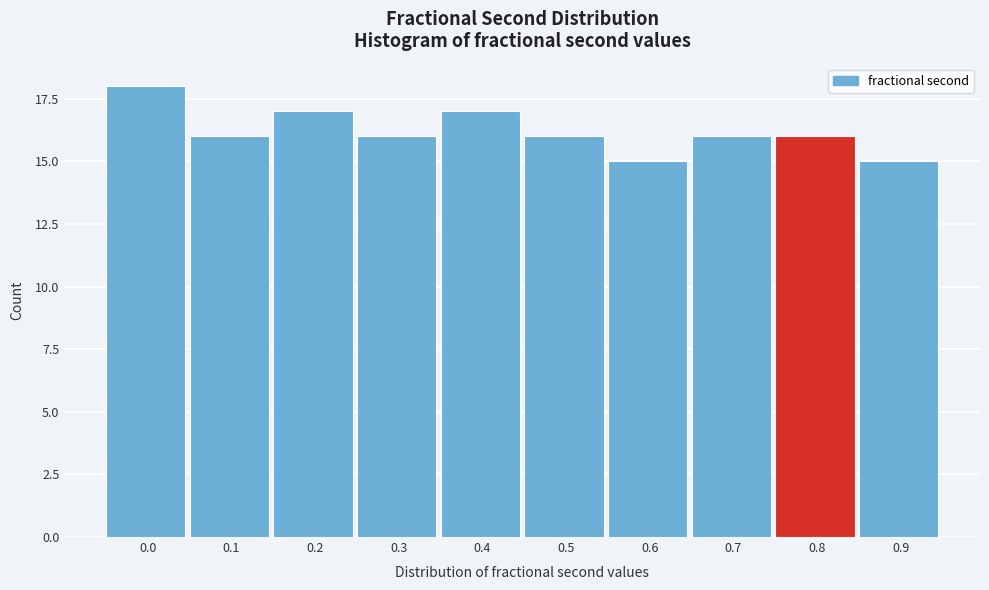

Reading left to right, what are all the values shown in this chart?

18	16	17	16	17	16	15	16	16	15